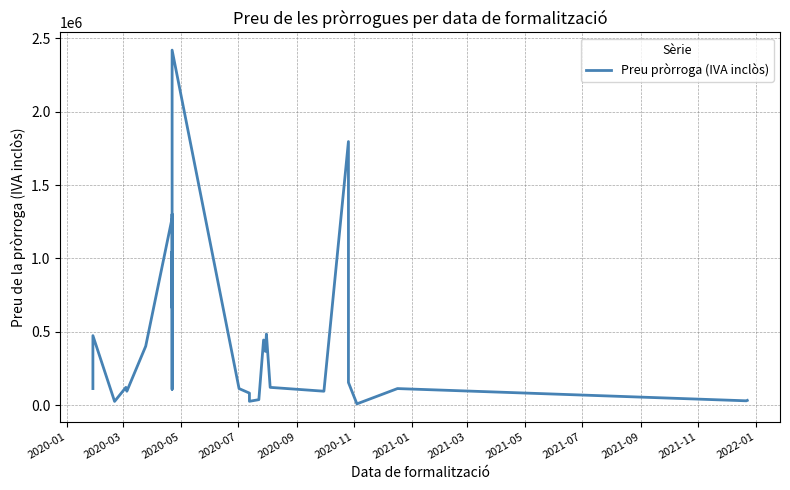

Does the chart display data point markers on the line(s)?

No